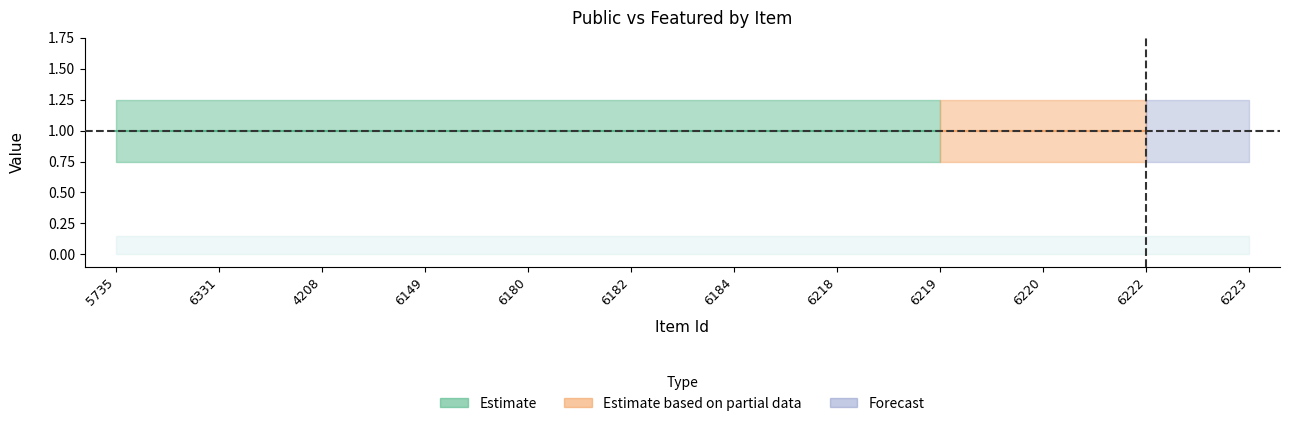

True or false: public has more than 1 interior local peaks.

False